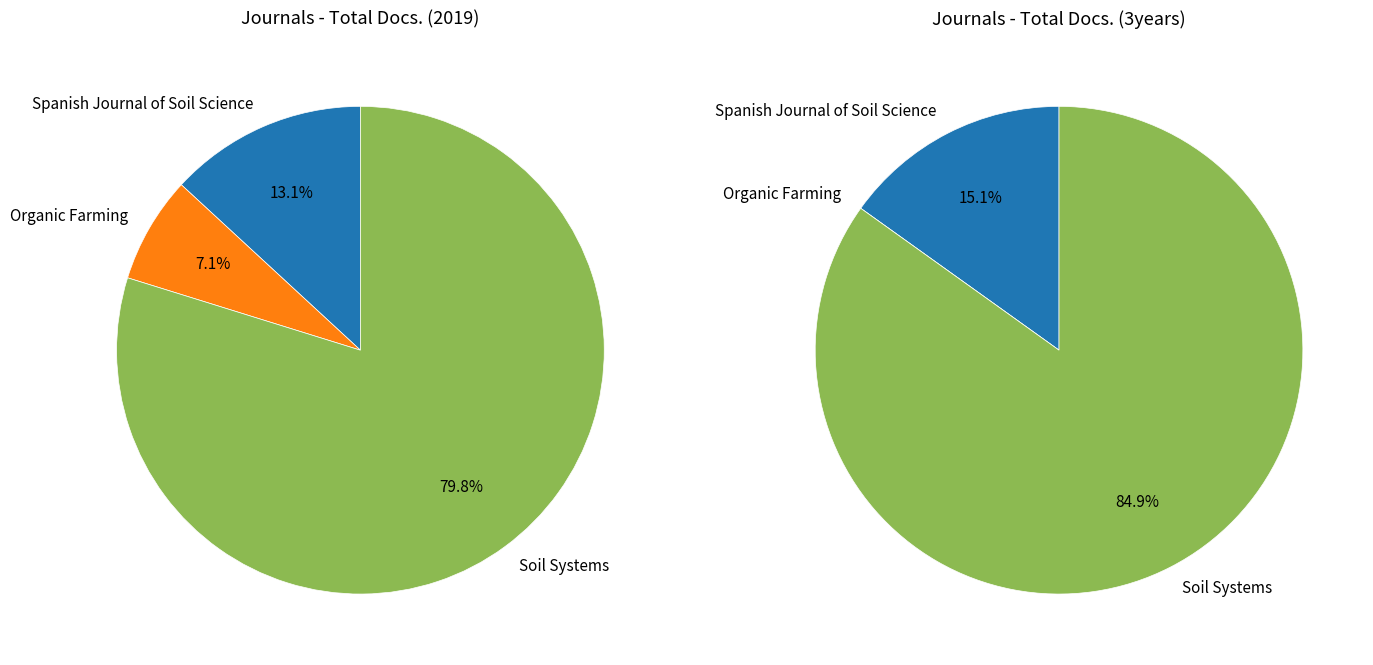

Which slice is the smallest?

Organic Farming